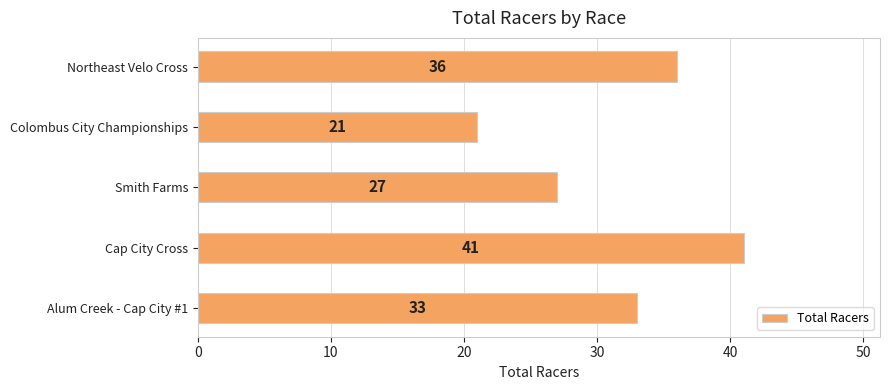

Which category has the lowest value across all series?

Colombus City Championships